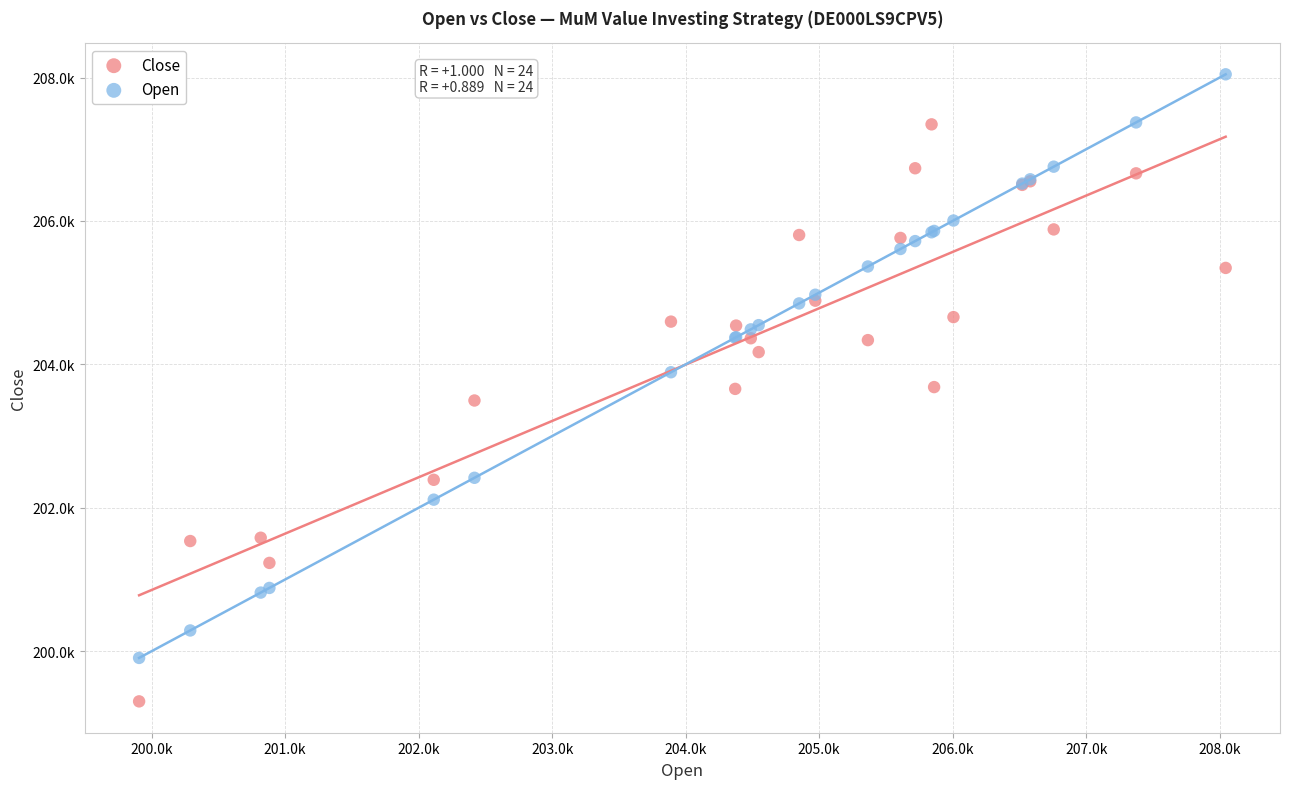

Which series contains the lowest Y value?

Close